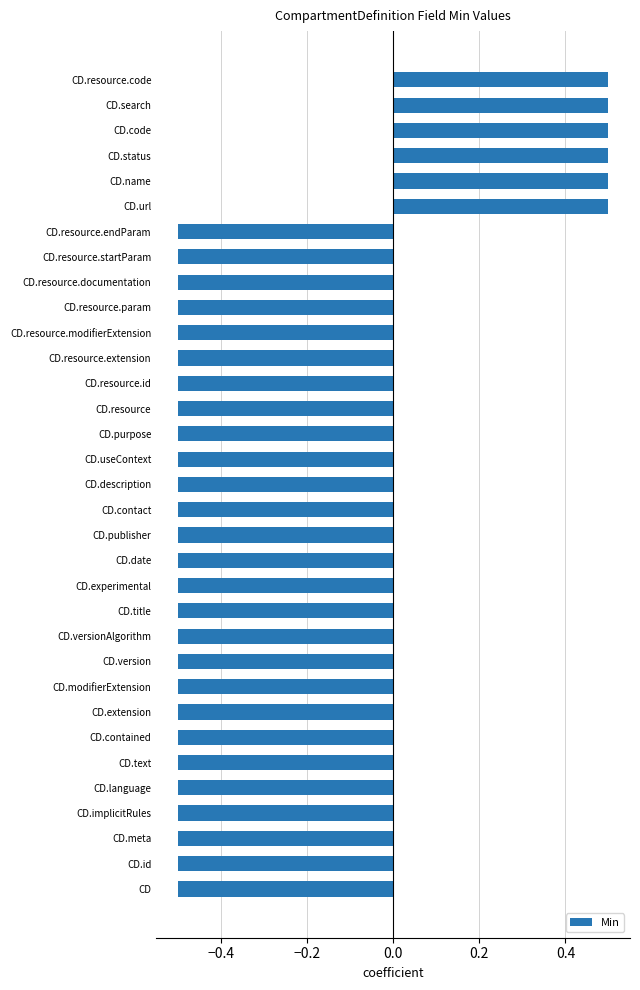

What is the maximum value shown in the chart?

0.5